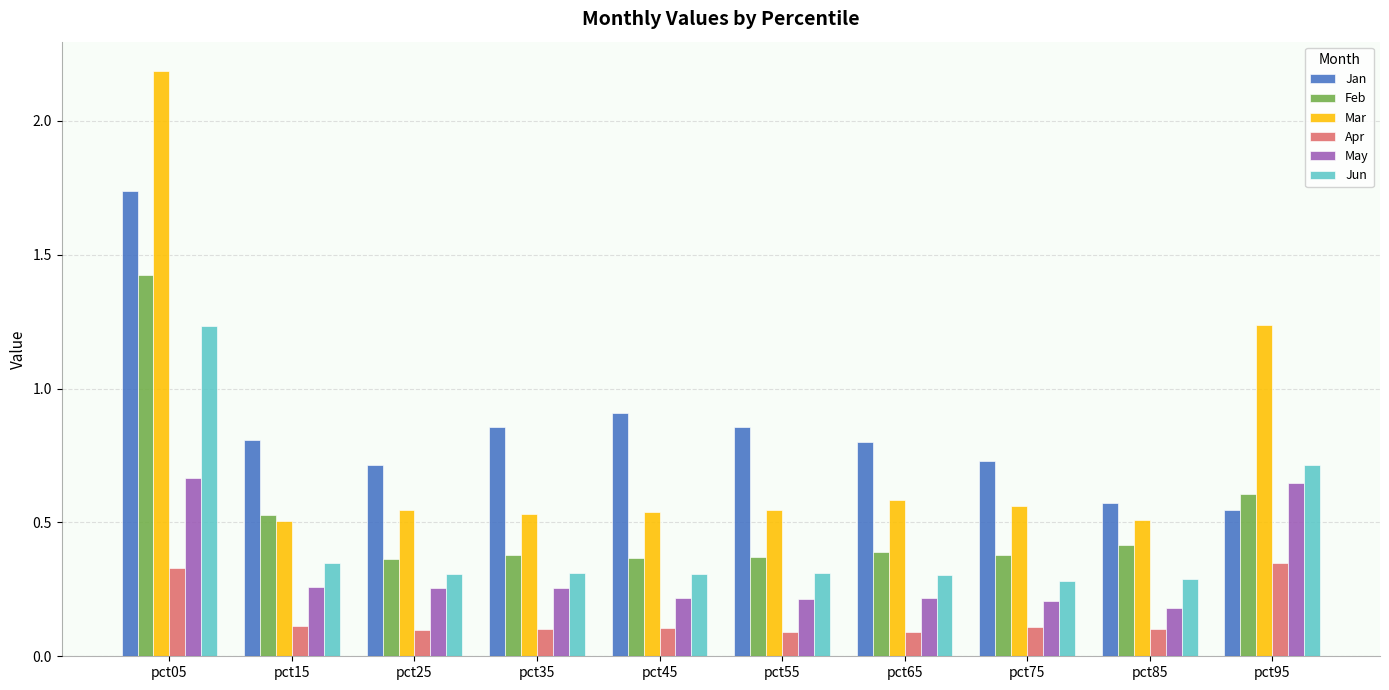

What is the greatest value displayed?

2.2